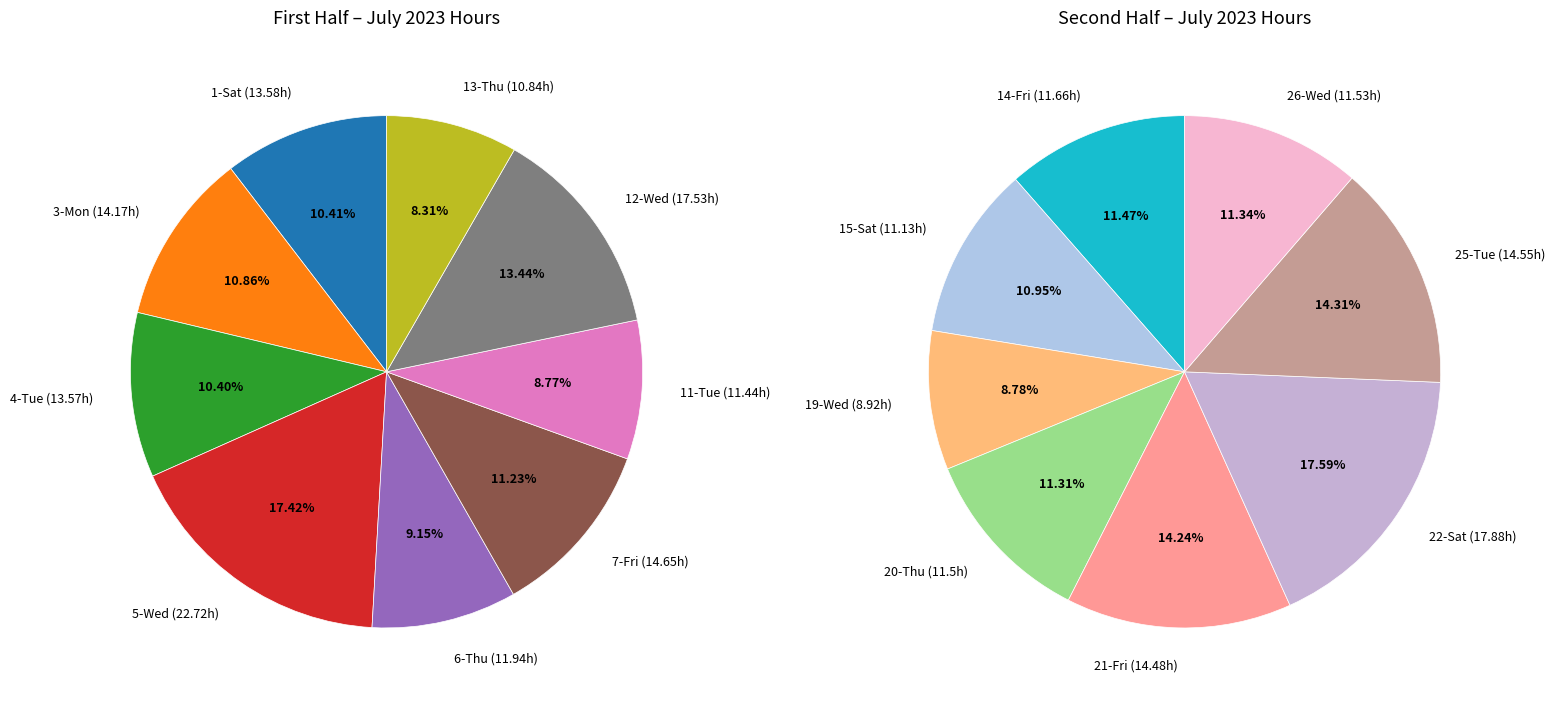

Does any single category account for the majority?

No